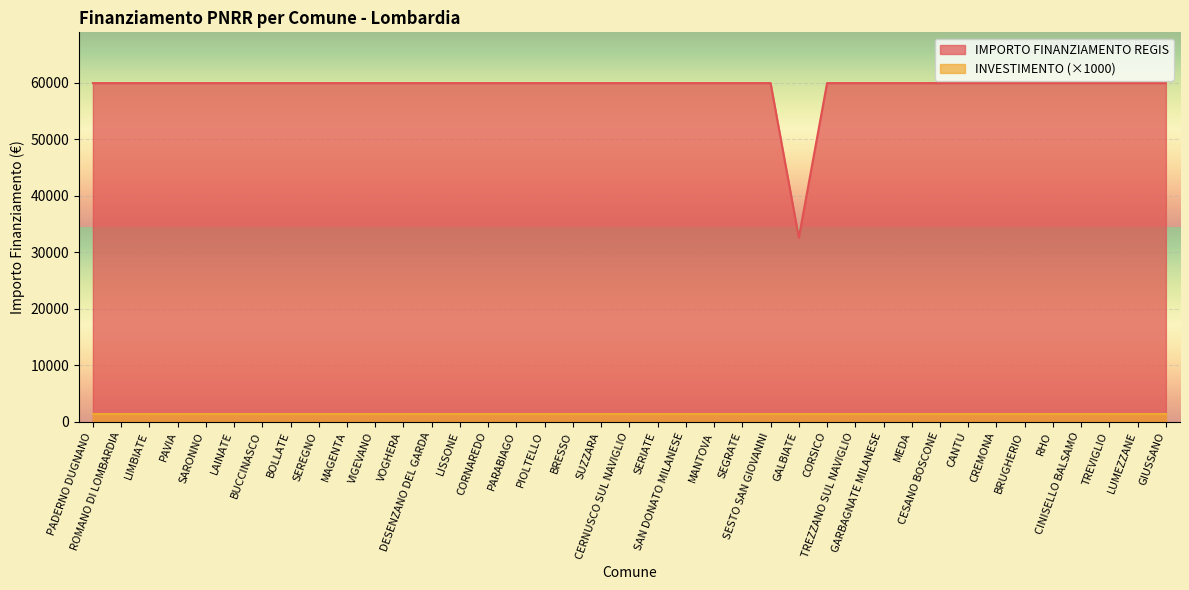

What is the label of the 4th point from the left?

PAVIA